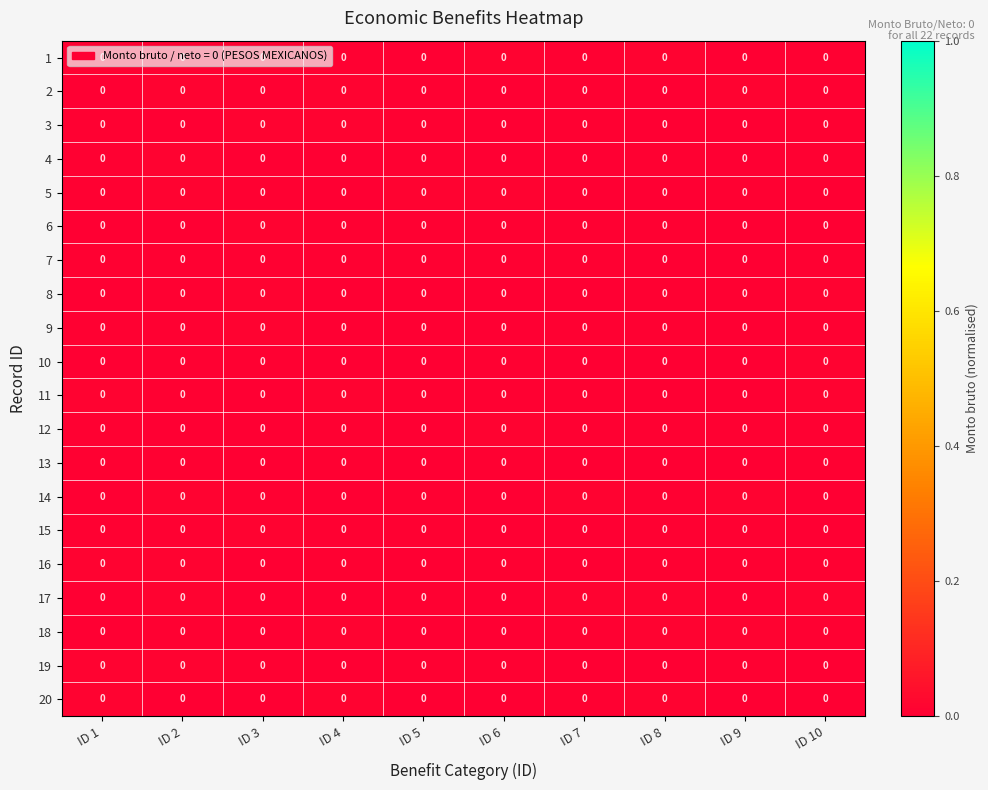

At which label is 18 closest to 0?

ID 6